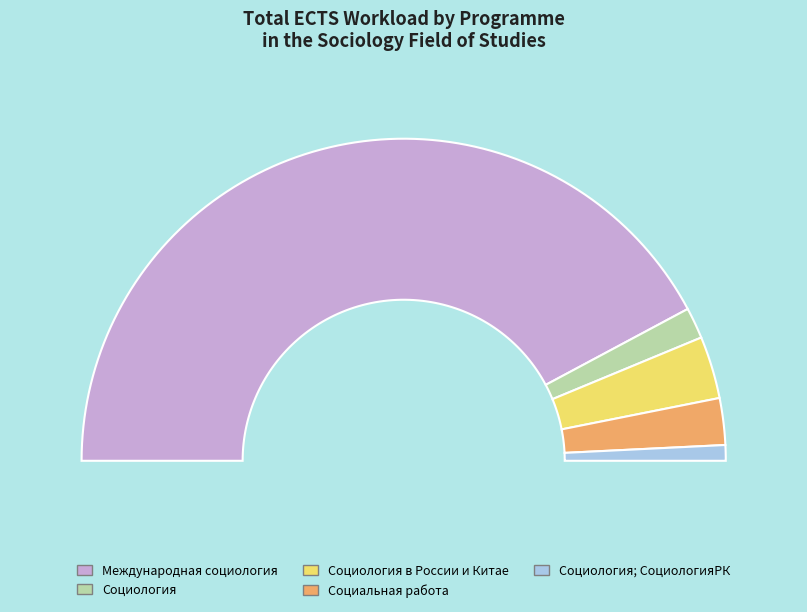

What is the total percentage of Социология в России и Китае and Социальная работа?

10.9%